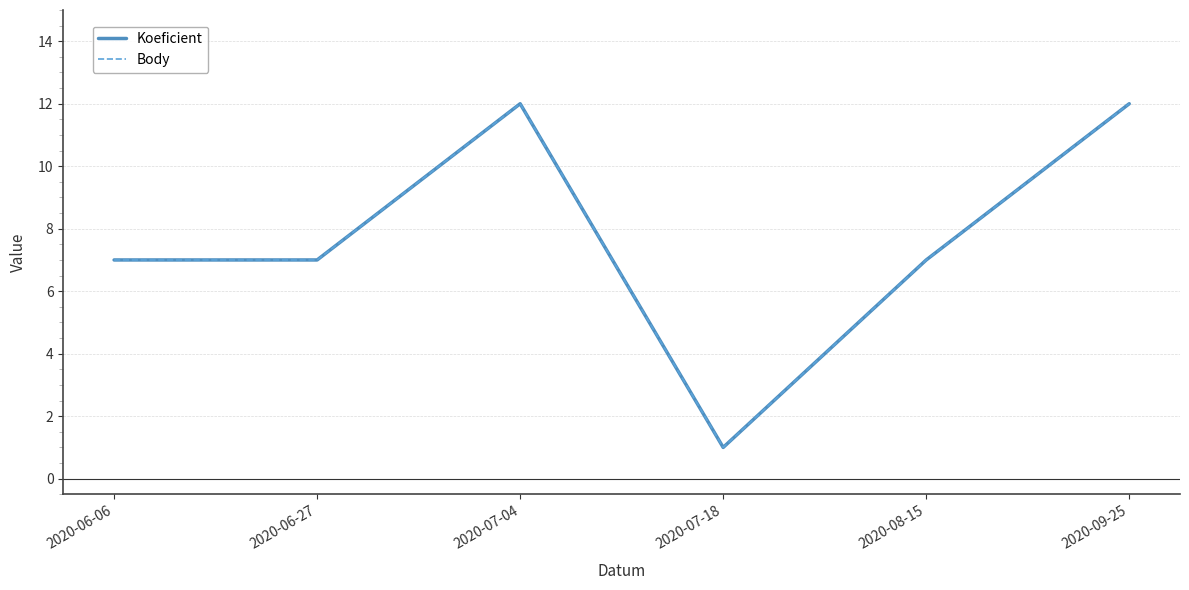

Does the chart display data point markers on the line(s)?

No